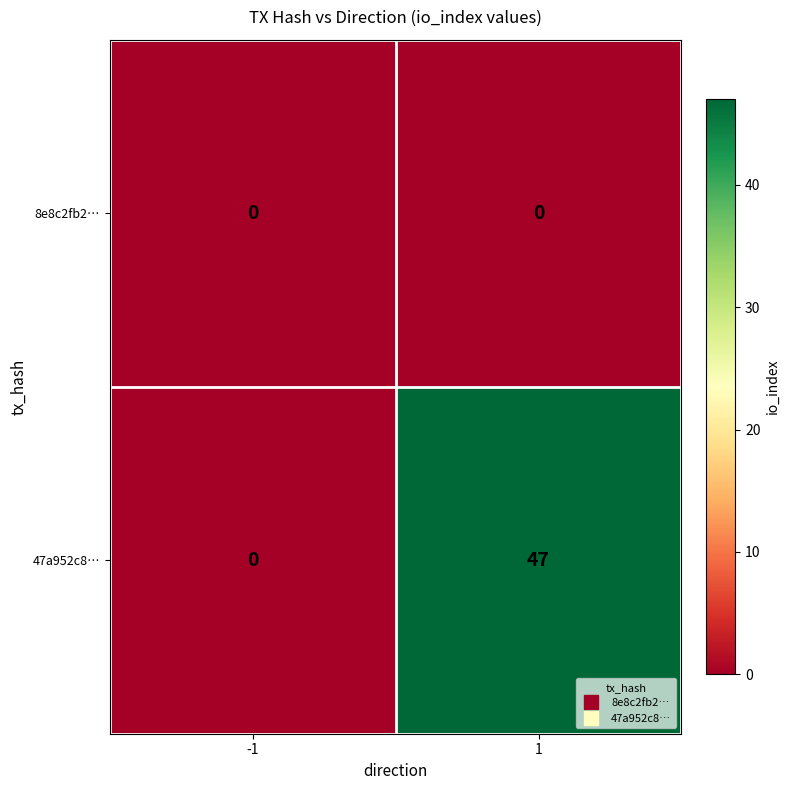

What is the difference between the 47a952c8… values at -1 and 1?

47